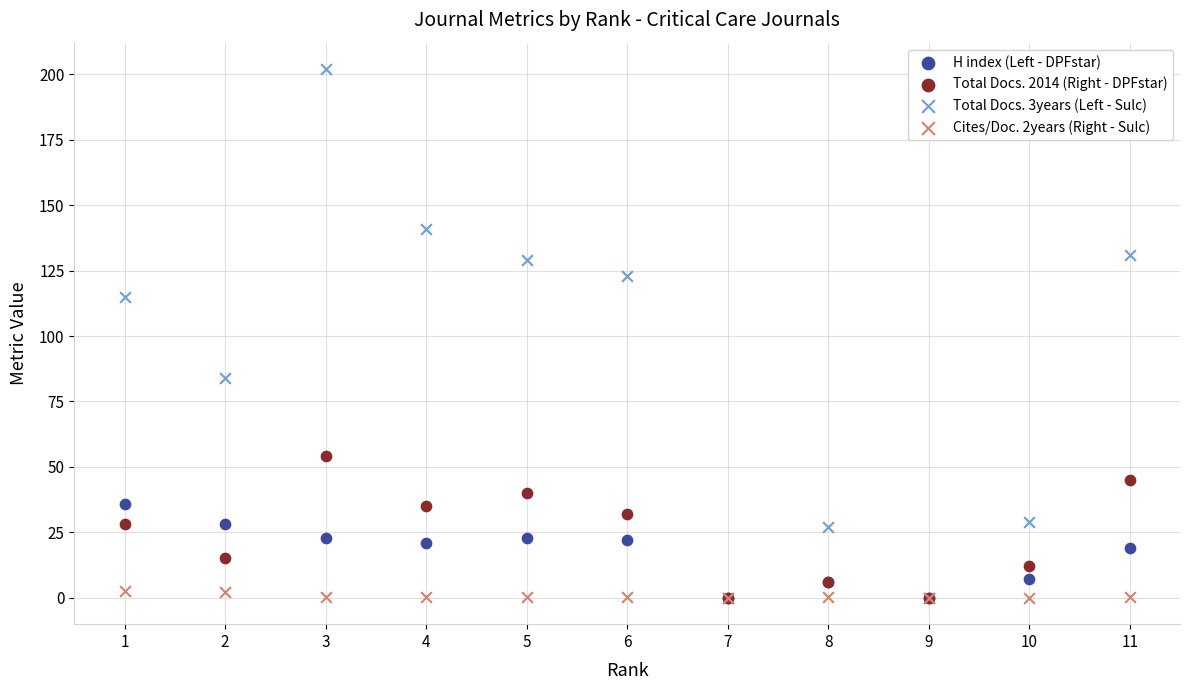

Which series reaches the maximum Y coordinate?

Total Docs. 3years (Left - Sulc)